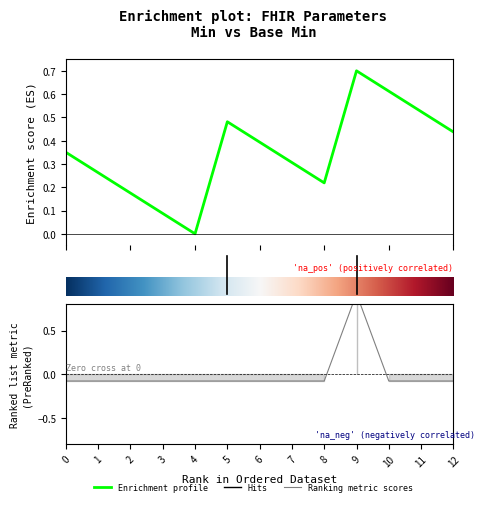

How many negative values are there?

12